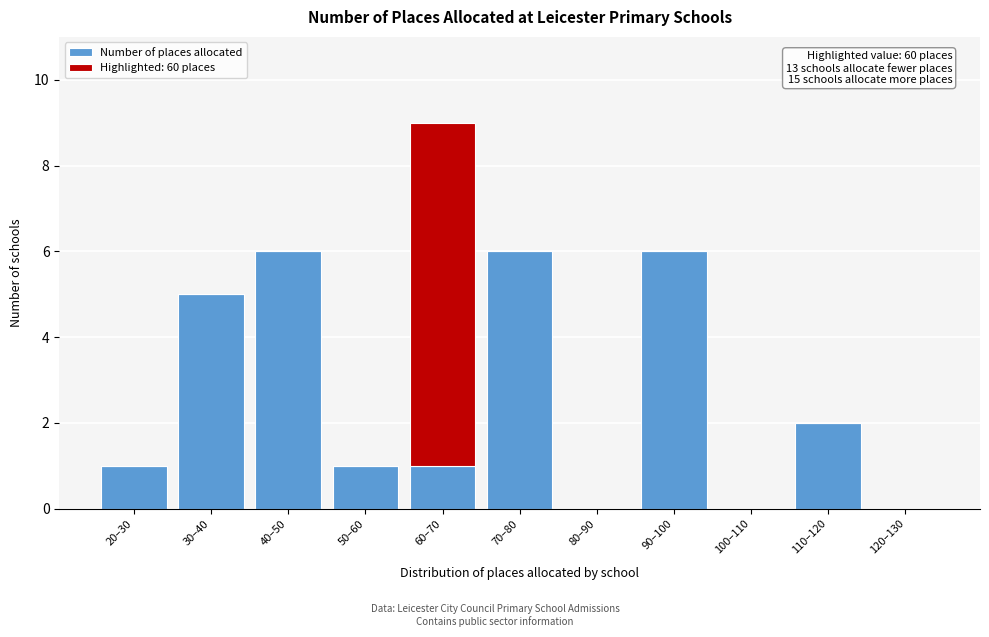

Reading left to right, what are the values for Number of places allocated?

20–30=1	30–40=5	40–50=6	50–60=1	60–70=1	70–80=6	80–90=0	90–100=6	100–110=0	110–120=2	120–130=0